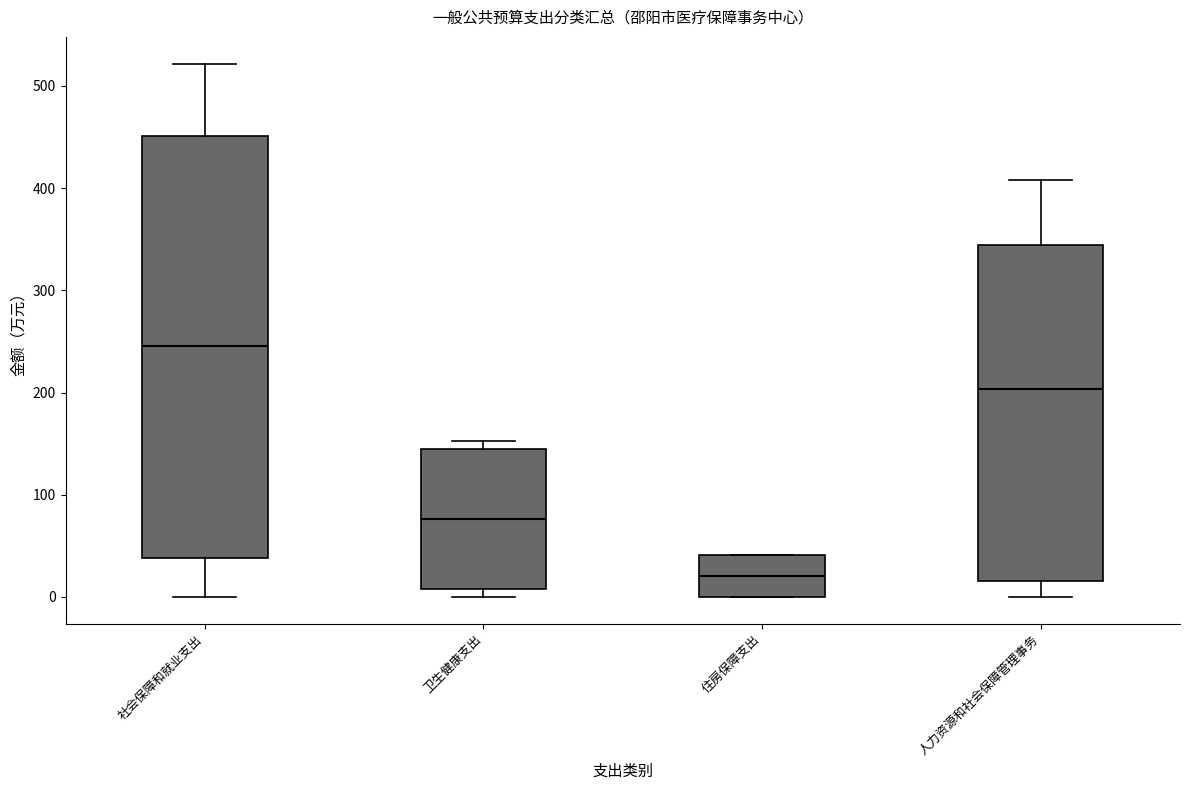

Reading left to right, read every box against the y-axis: the position of its median line, the range the box covers, and the ends of its whiskers. The values are not printed on the chart, so give them approximately, as read against the axis.

社会保障和就业支出: median 250, box 40 to 450, whiskers 0 to 520
卫生健康支出: median 80, box 10 to 140, whiskers 0 to 150
住房保障支出: median 20, box 0 to 40, whiskers 0 to 40
人力资源和社会保障管理事务: median 200, box 20 to 340, whiskers 0 to 410